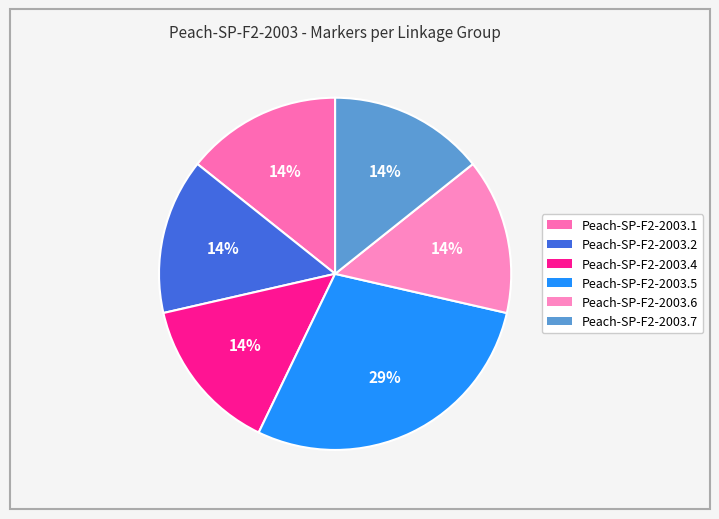

What percentage is the Peach-SP-F2-2003.6 slice, to the nearest percent?

14%